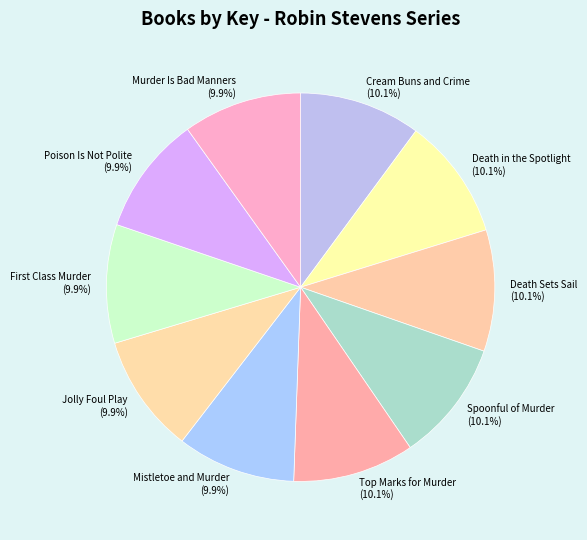

Does Mistletoe and Murder account for over 50% of the chart?

No